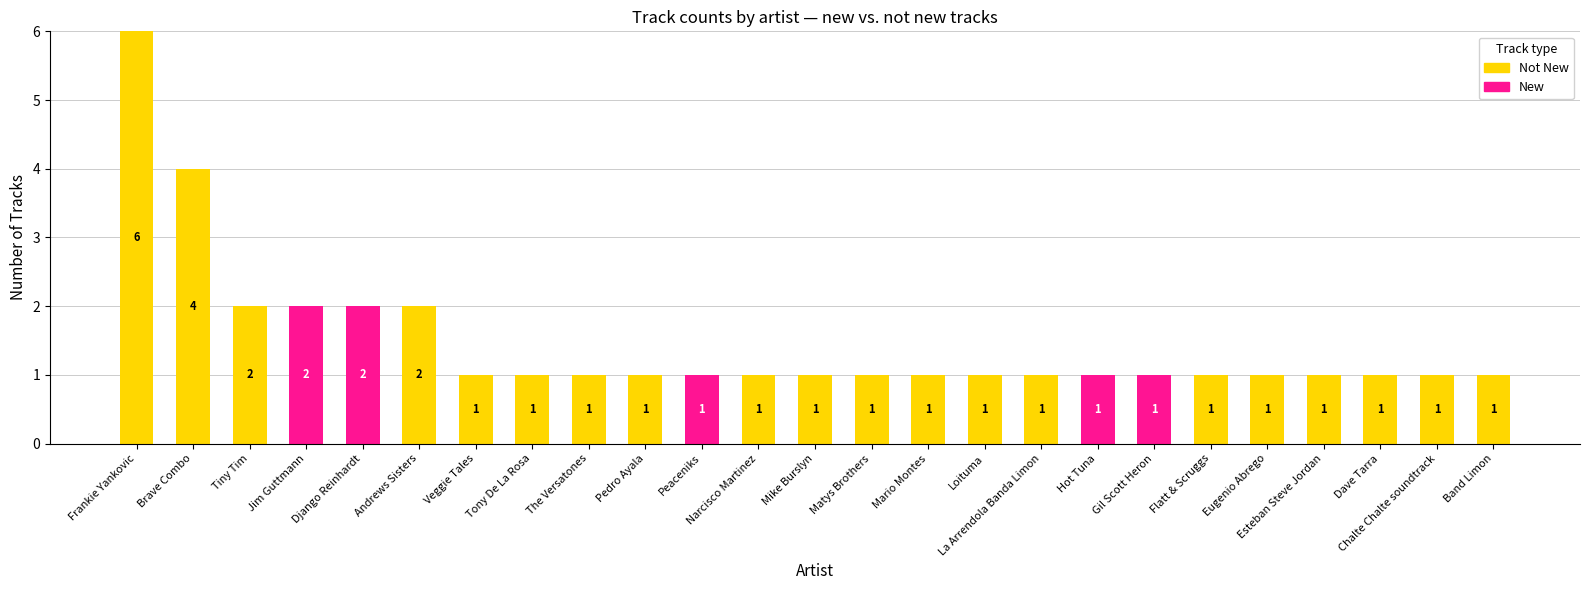

At which category is the sum across all series the highest?

Frankie Yankovic